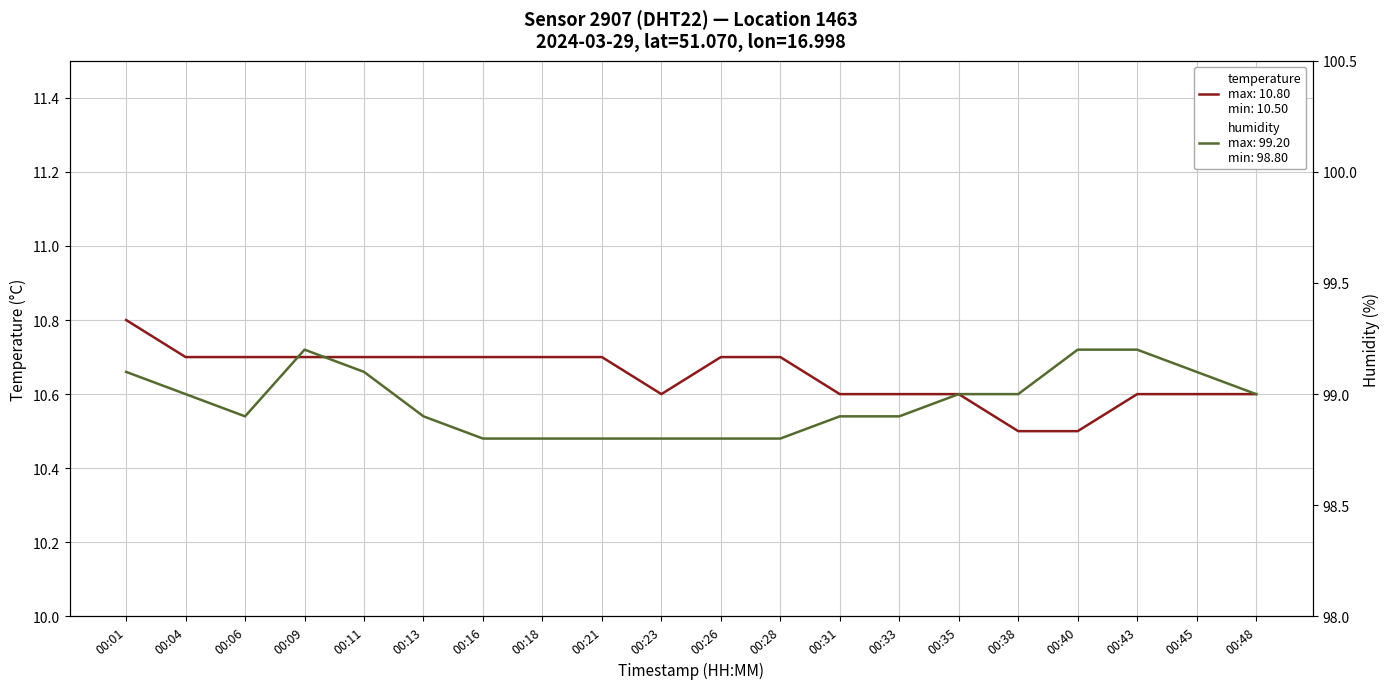

What is the sum of all humidity values?

1979.3